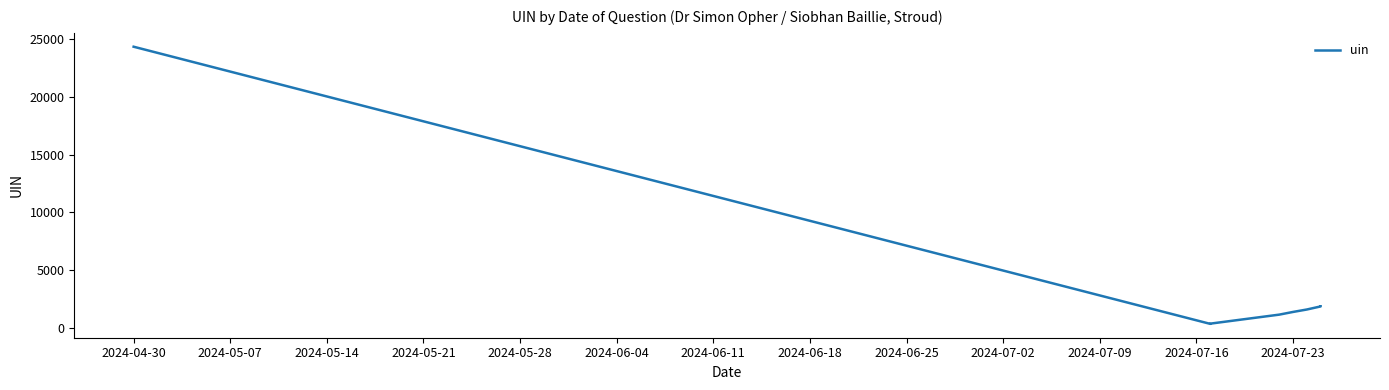

Between 2024-05-07 and 2024-04-30, which is larger?

2024-04-30